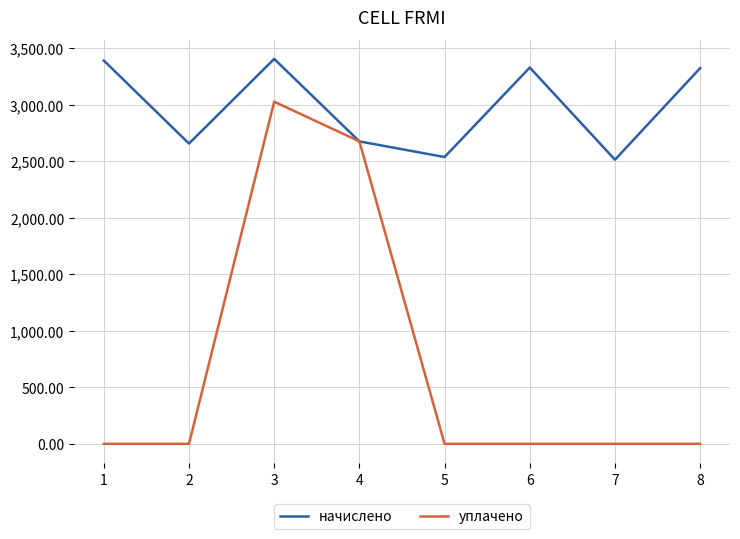

Is the value of начислено at 1 greater than the value of уплачено at 1?

Yes